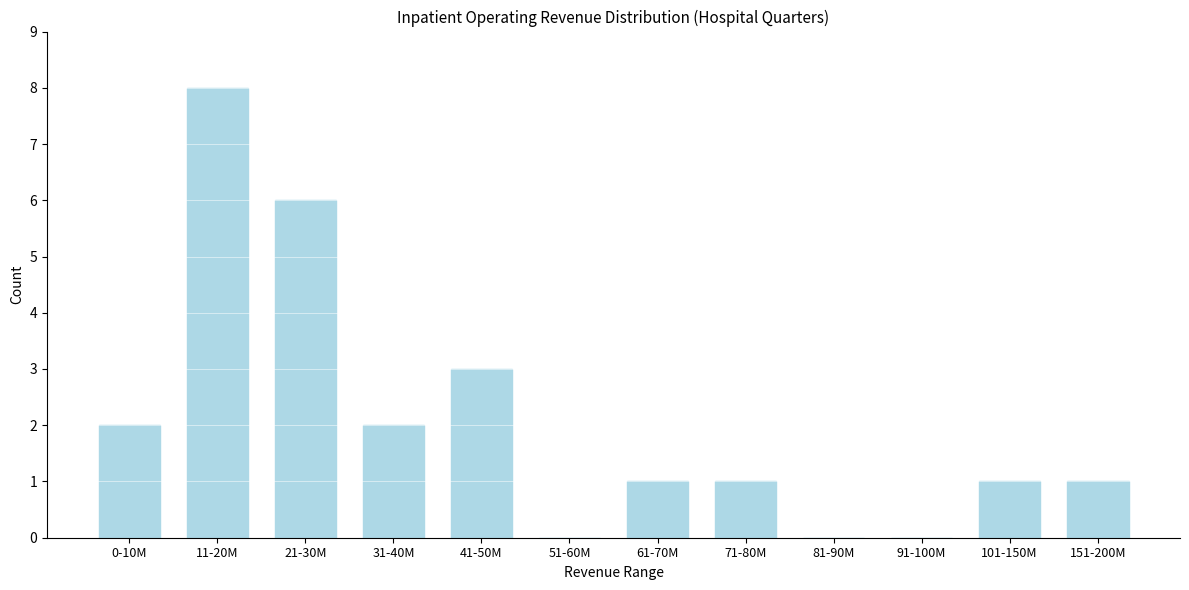

Reading left to right, what are all the values shown in this chart?

0-10M=2	11-20M=8	21-30M=6	31-40M=2	41-50M=3	51-60M=0	61-70M=1	71-80M=1	81-90M=0	91-100M=0	101-150M=1	151-200M=1